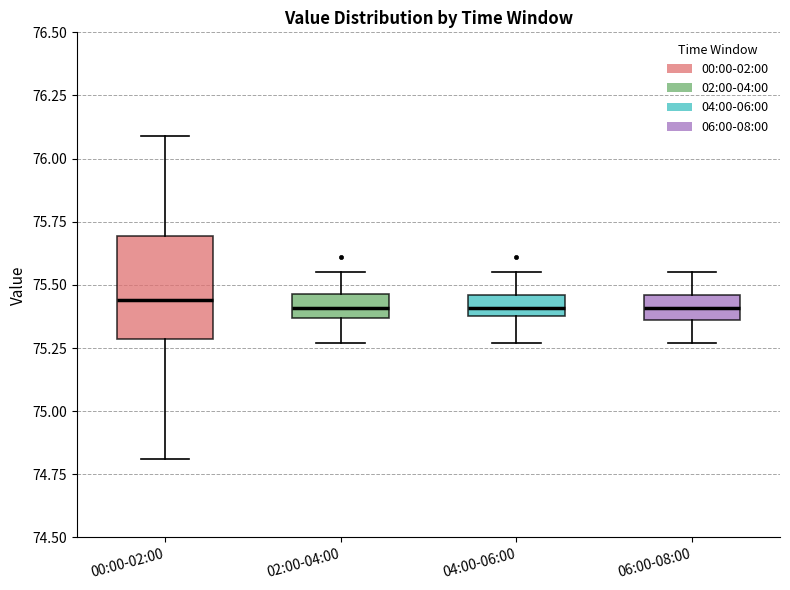

Reading left to right, transcribe this box plot: for each box, give where its median line is, the range the box spans, and where its two whiskers end, as read against the y-axis. The values are not printed on the chart, so give them approximately, as read against the axis.

00:00-02:00: median 75.45, box 75.30 to 75.70, whiskers 74.80 to 76.10
02:00-04:00: median 75.40, box 75.35 to 75.45, whiskers 75.25 to 75.55
04:00-06:00: median 75.40 (inside the box), box 75.40 to 75.45, whiskers 75.25 to 75.55
06:00-08:00: median 75.40, box 75.35 to 75.45, whiskers 75.25 to 75.55